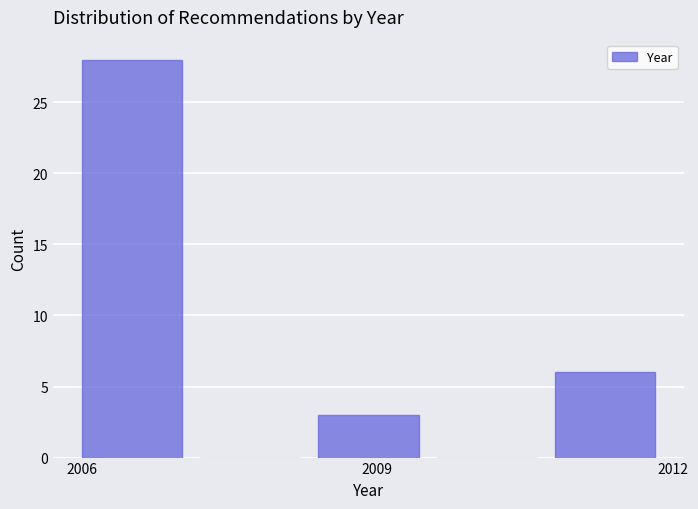

Around what value on the x-axis is the tallest bar? Give the approximate position of its centre, as read against the axis.

2006.5